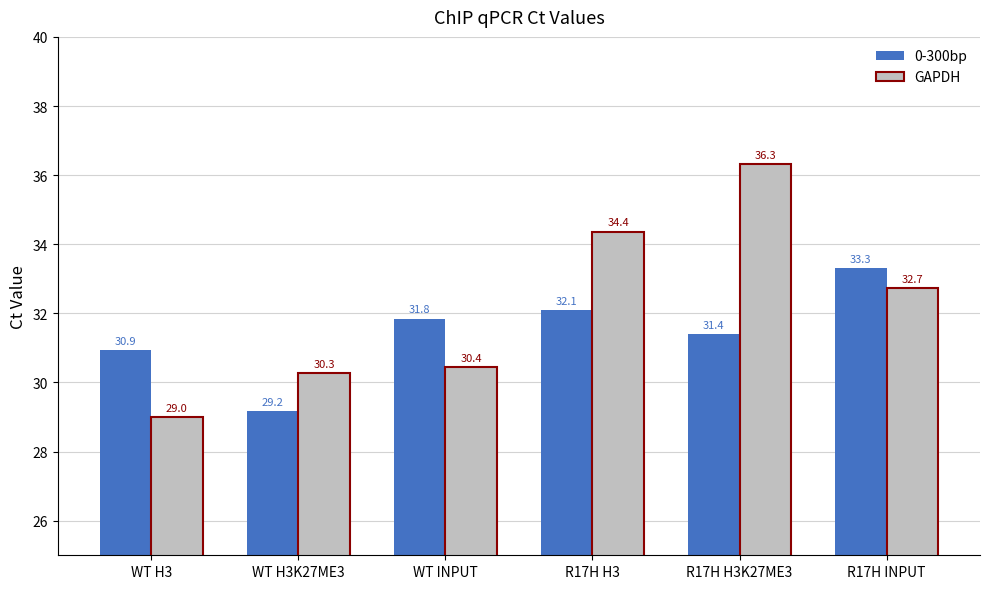

Rank the series by their average value, from highest to lowest.

GAPDH, 0-300bp